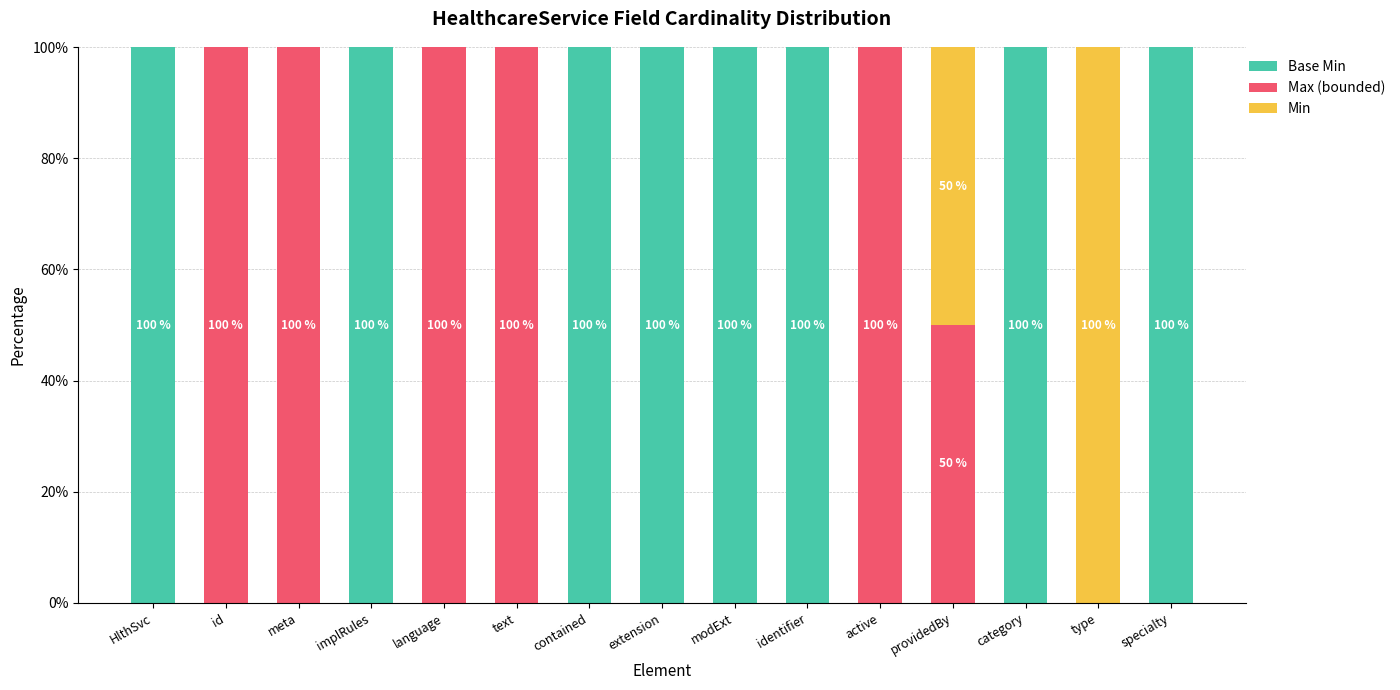

What is the total value across all series at HlthSvc?

100